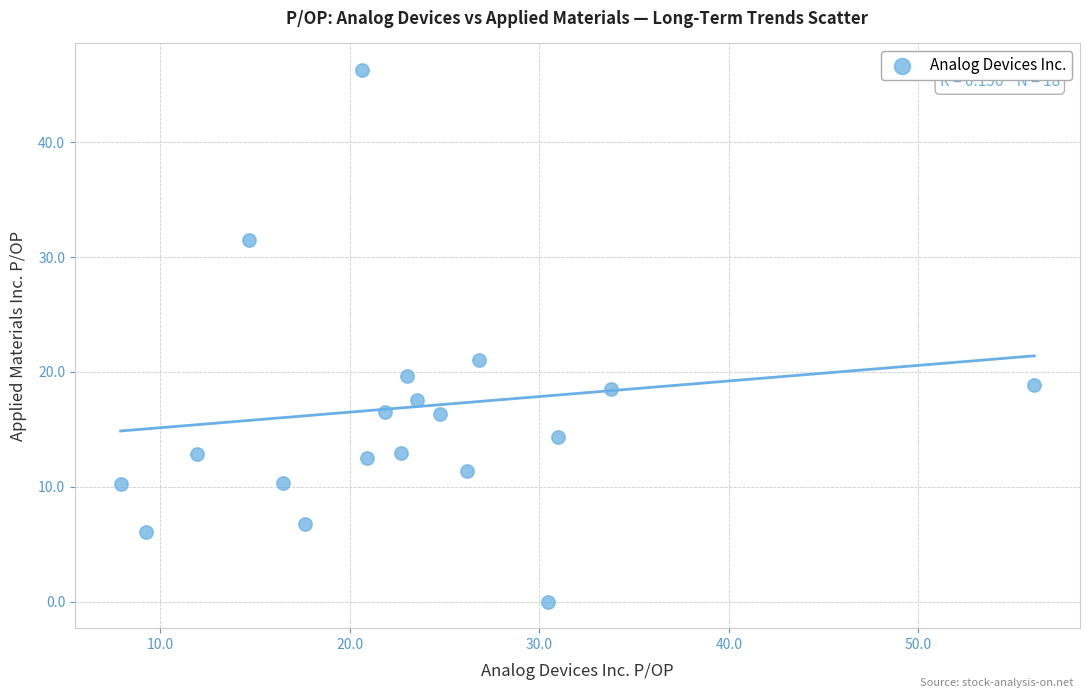

What is the range of Y values (max minus min)?

46.3